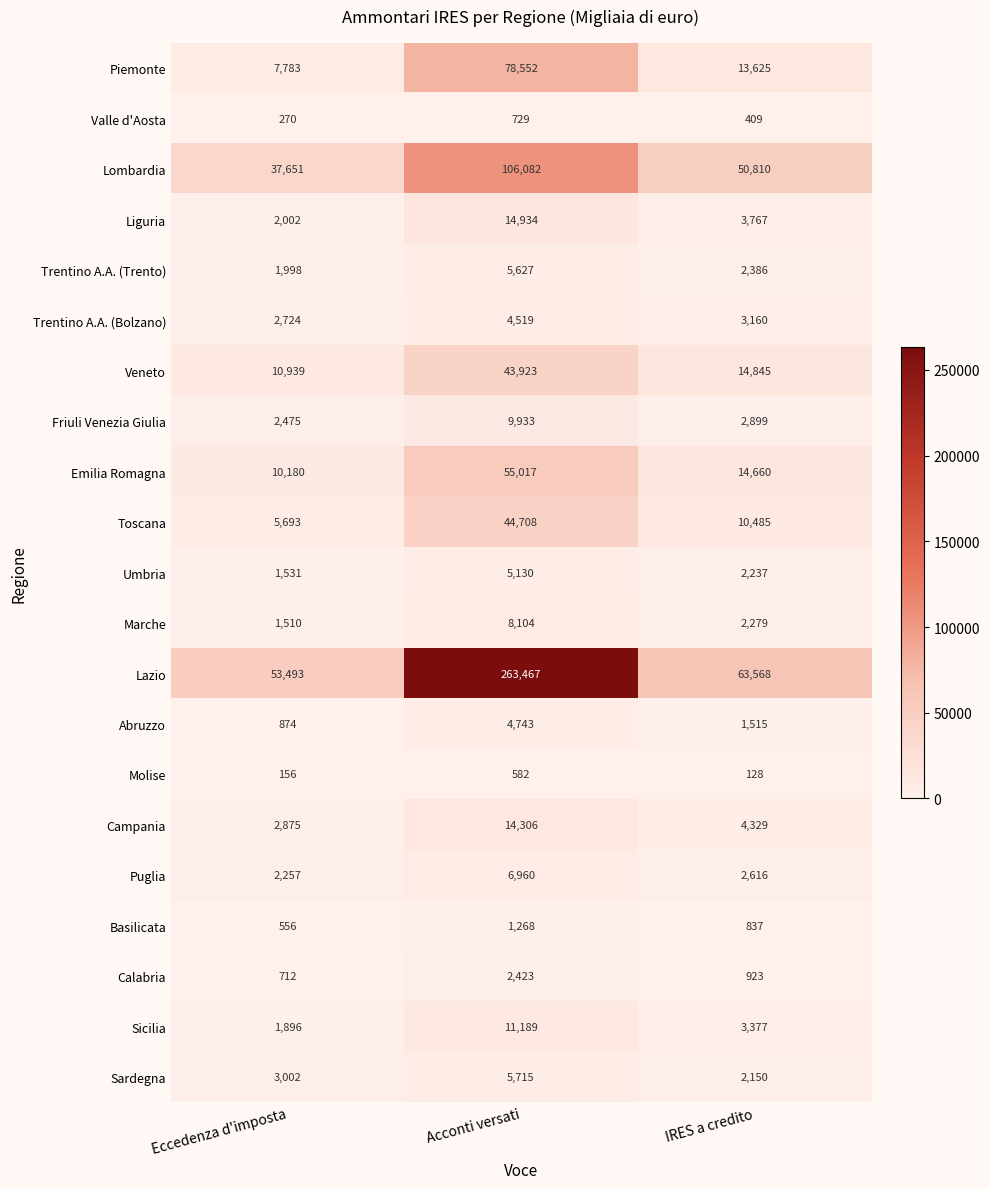

What is the difference between the highest and lowest values at Acconti versati?

262885